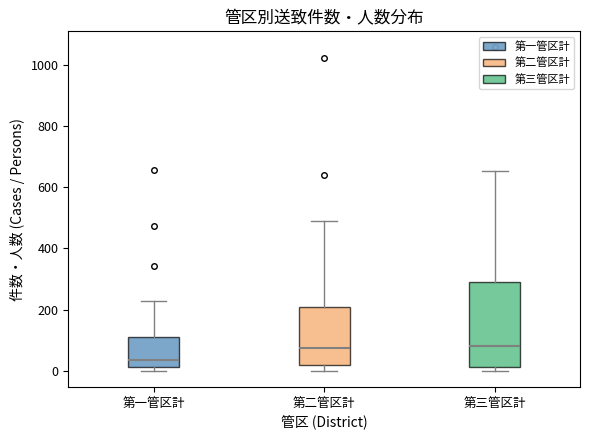

Which box has the lowest median line?

第一管区計